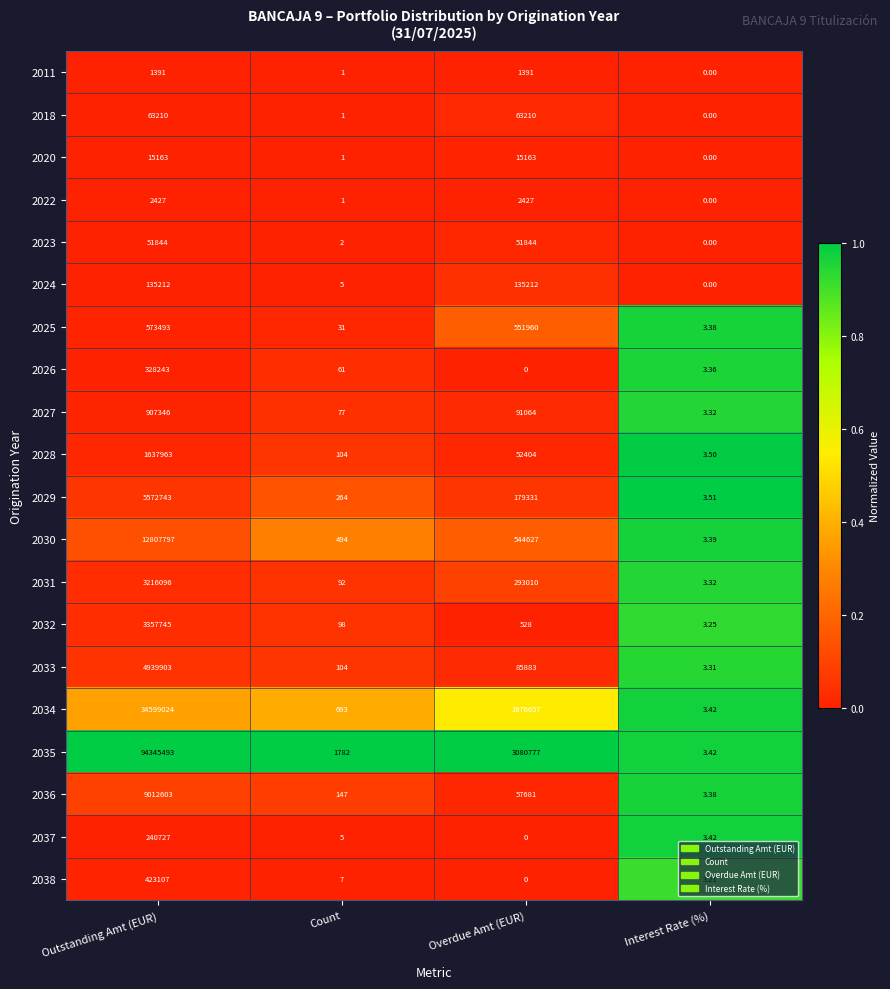

At which category is the sum across all series the highest?

Outstanding Amt (EUR)